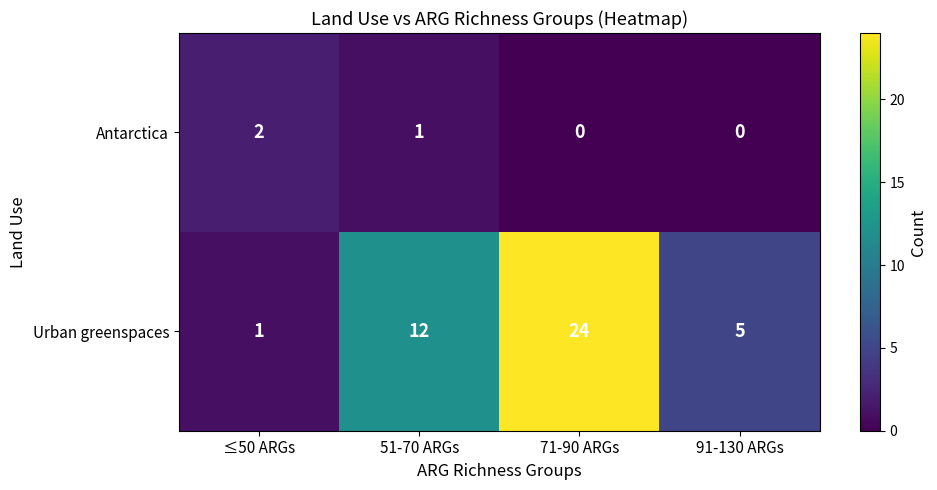

The Antarctica series shows 0 at 91-130 ARGs. True or false?

True